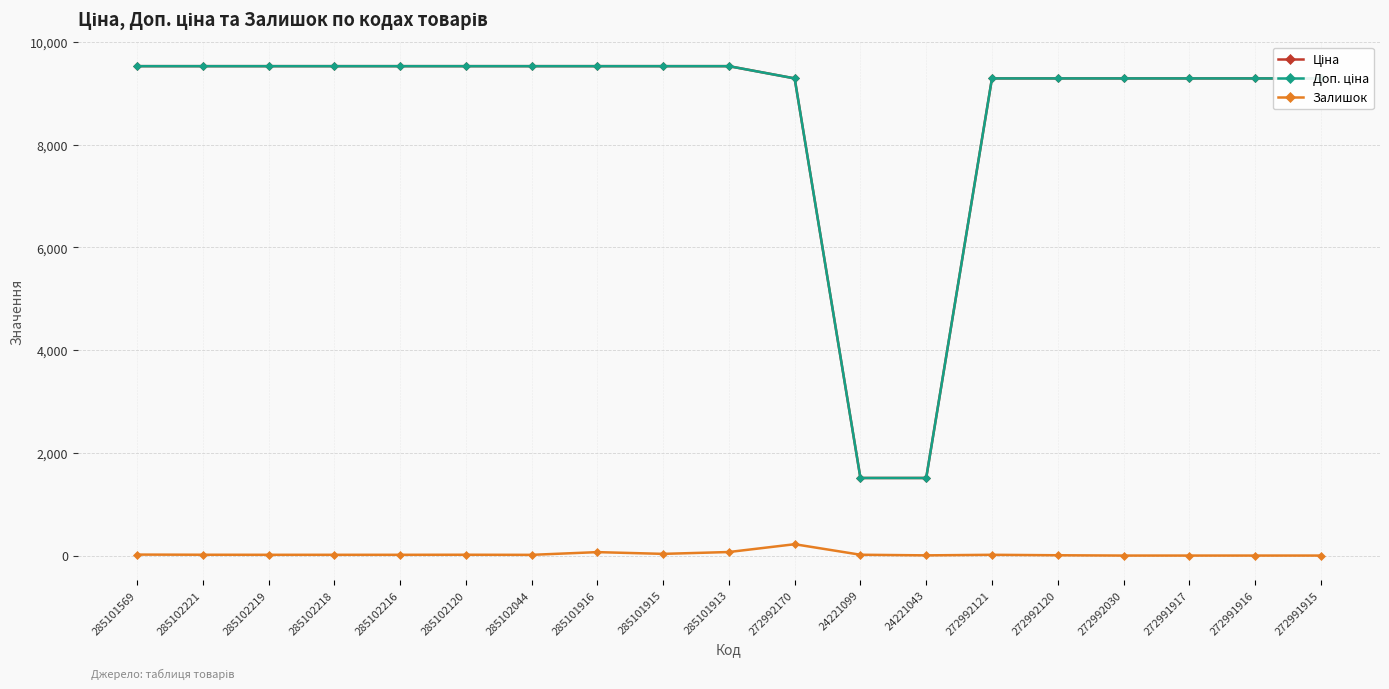

True or false: Залишок has a value of 16.0 at 285102120.

True